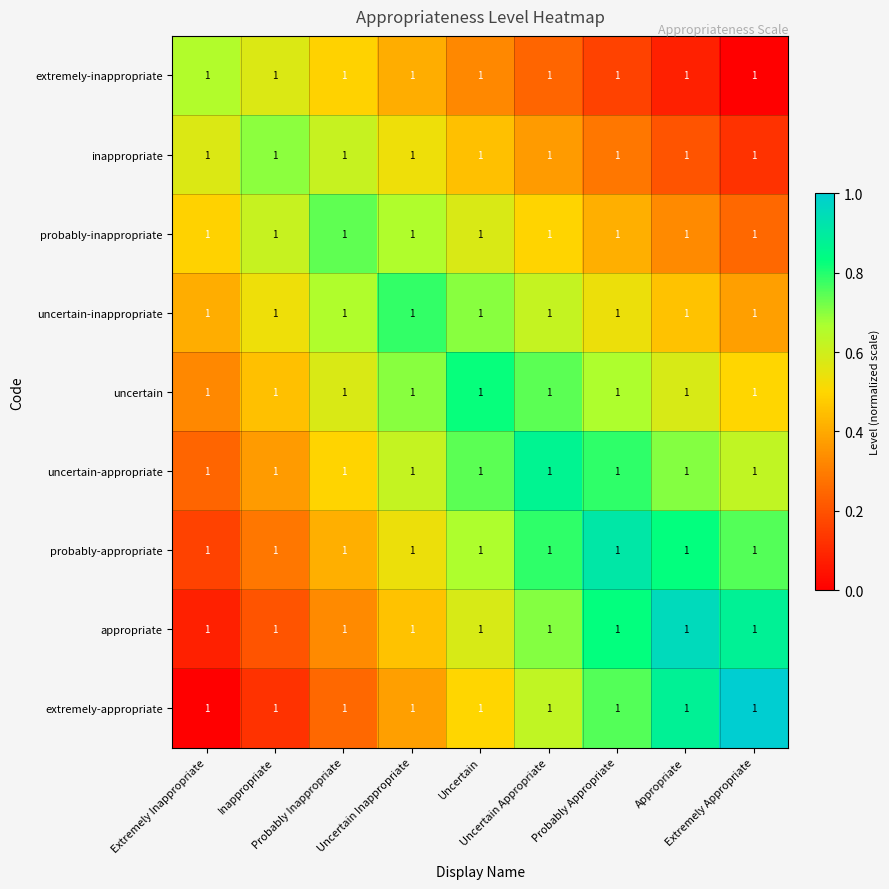

Reading left to right, list all the values displayed in this chart.

extremely-inappropriate: Extremely Inappropriate=1.0	Inappropriate=1.0	Probably Inappropriate=1.0	Uncertain Inappropriate=1.0	Uncertain=1.0	Uncertain Appropriate=1.0	Probably Appropriate=1.0	Appropriate=1.0	Extremely Appropriate=1.0
inappropriate: Extremely Inappropriate=1.0	Inappropriate=1.0	Probably Inappropriate=1.0	Uncertain Inappropriate=1.0	Uncertain=1.0	Uncertain Appropriate=1.0	Probably Appropriate=1.0	Appropriate=1.0	Extremely Appropriate=1.0
probably-inappropriate: Extremely Inappropriate=1.0	Inappropriate=1.0	Probably Inappropriate=1.0	Uncertain Inappropriate=1.0	Uncertain=1.0	Uncertain Appropriate=1.0	Probably Appropriate=1.0	Appropriate=1.0	Extremely Appropriate=1.0
uncertain-inappropriate: Extremely Inappropriate=1.0	Inappropriate=1.0	Probably Inappropriate=1.0	Uncertain Inappropriate=1.0	Uncertain=1.0	Uncertain Appropriate=1.0	Probably Appropriate=1.0	Appropriate=1.0	Extremely Appropriate=1.0
uncertain: Extremely Inappropriate=1.0	Inappropriate=1.0	Probably Inappropriate=1.0	Uncertain Inappropriate=1.0	Uncertain=1.0	Uncertain Appropriate=1.0	Probably Appropriate=1.0	Appropriate=1.0	Extremely Appropriate=1.0
uncertain-appropriate: Extremely Inappropriate=1.0	Inappropriate=1.0	Probably Inappropriate=1.0	Uncertain Inappropriate=1.0	Uncertain=1.0	Uncertain Appropriate=1.0	Probably Appropriate=1.0	Appropriate=1.0	Extremely Appropriate=1.0
probably-appropriate: Extremely Inappropriate=1.0	Inappropriate=1.0	Probably Inappropriate=1.0	Uncertain Inappropriate=1.0	Uncertain=1.0	Uncertain Appropriate=1.0	Probably Appropriate=1.0	Appropriate=1.0	Extremely Appropriate=1.0
appropriate: Extremely Inappropriate=1.0	Inappropriate=1.0	Probably Inappropriate=1.0	Uncertain Inappropriate=1.0	Uncertain=1.0	Uncertain Appropriate=1.0	Probably Appropriate=1.0	Appropriate=1.0	Extremely Appropriate=1.0
extremely-appropriate: Extremely Inappropriate=1.0	Inappropriate=1.0	Probably Inappropriate=1.0	Uncertain Inappropriate=1.0	Uncertain=1.0	Uncertain Appropriate=1.0	Probably Appropriate=1.0	Appropriate=1.0	Extremely Appropriate=1.0